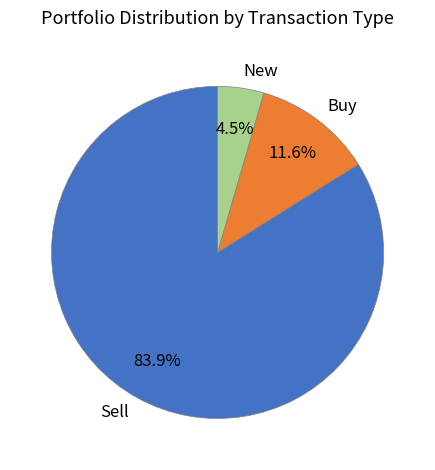

What percentage is NOT represented by New?

95.5%